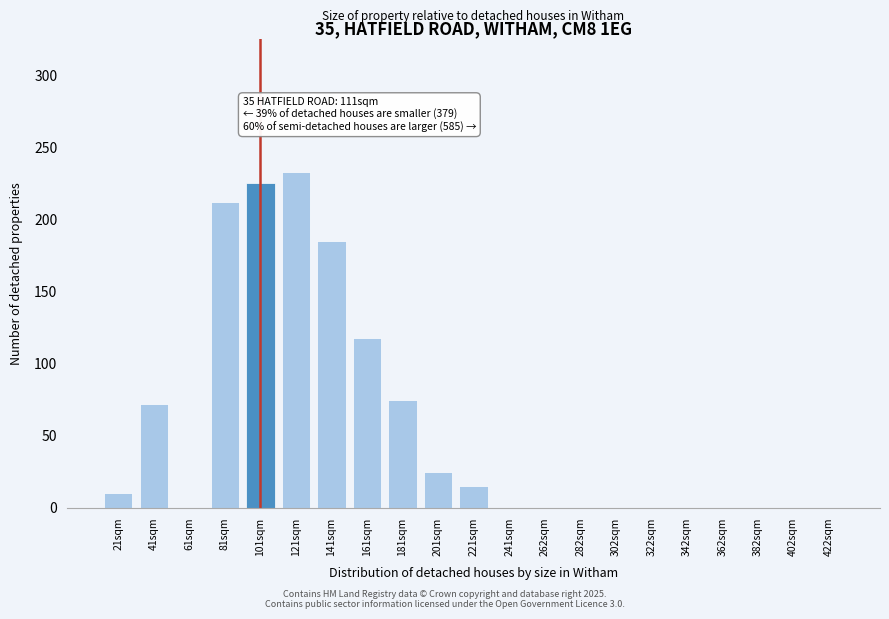

Reading right to left, extract all data points from this chart.

422sqm=0	402sqm=0	382sqm=0	362sqm=0	342sqm=0	322sqm=0	302sqm=0	282sqm=0	262sqm=0	241sqm=0	221sqm=15	201sqm=25	181sqm=75	161sqm=118	141sqm=185	121sqm=233	101sqm=225	81sqm=212	61sqm=0	41sqm=72	21sqm=10